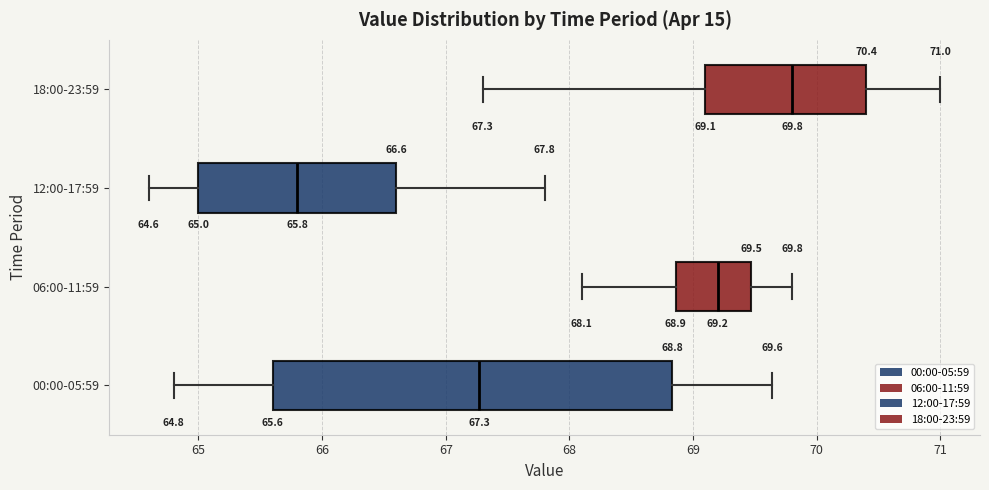

Comparing the boxes themselves (not the whiskers), which one is the widest?

00:00-05:59